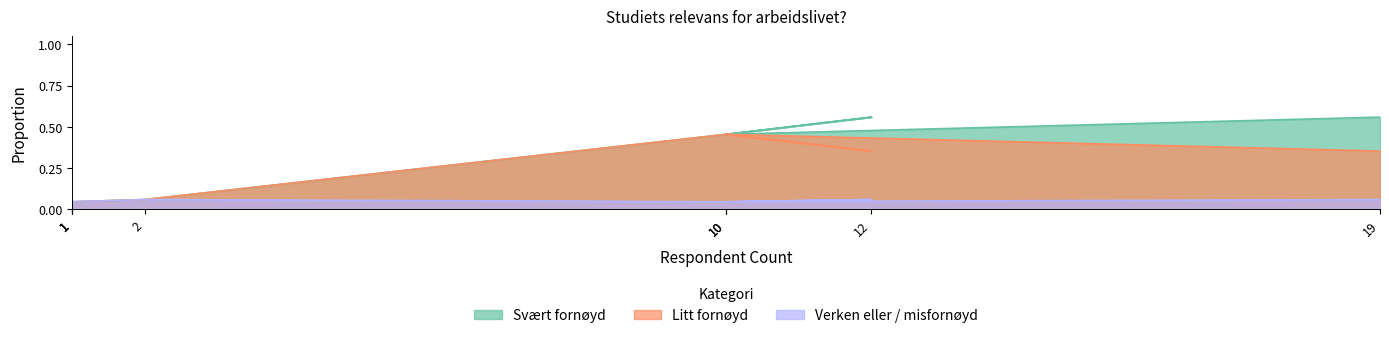

Is the value of Verken eller / misfornøyd at 2 greater than the value of Svært fornøyd at 4?

No